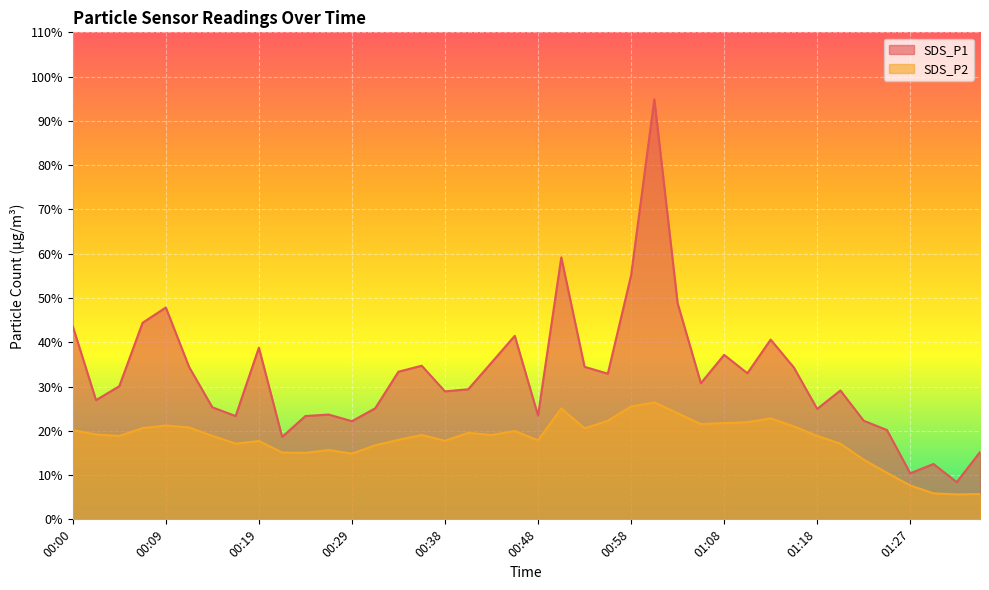

Is the value of SDS_P2 at 01:22 greater than the value of SDS_P1 at 00:00?

No